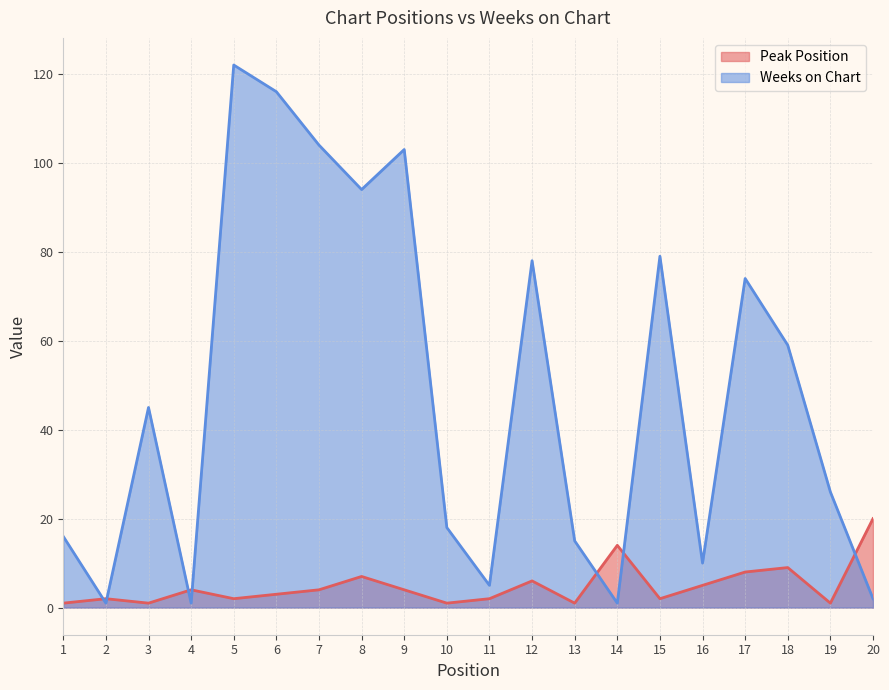

What is the value of the Peak Position point at the 14th from the left?

14